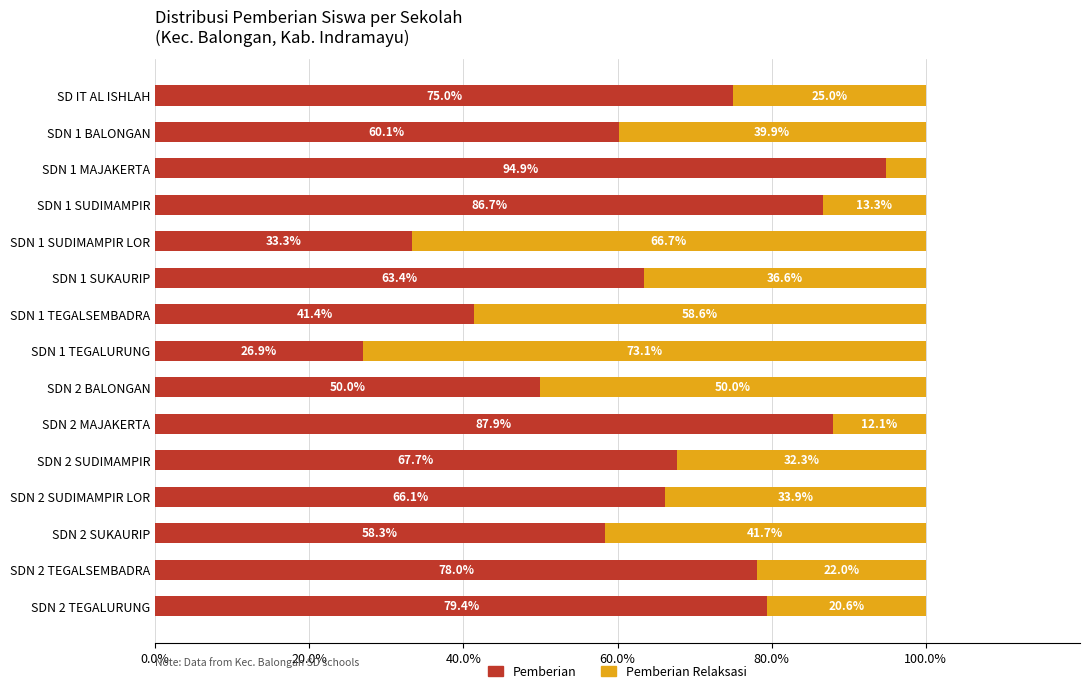

What is the highest value of the Pemberian series?

94.9